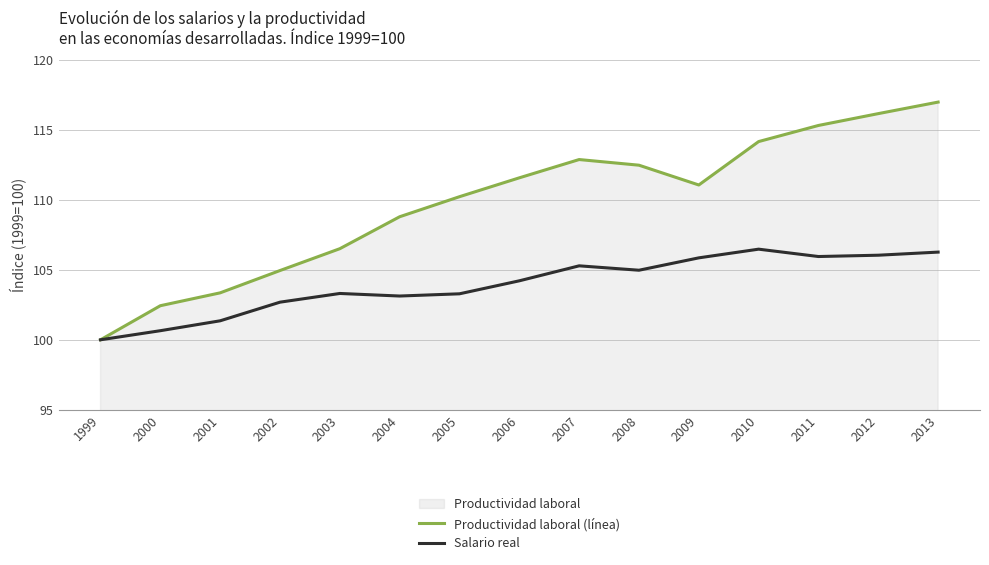

True or false: Salario real and Productividad laboral (línea) cross at least once.

False